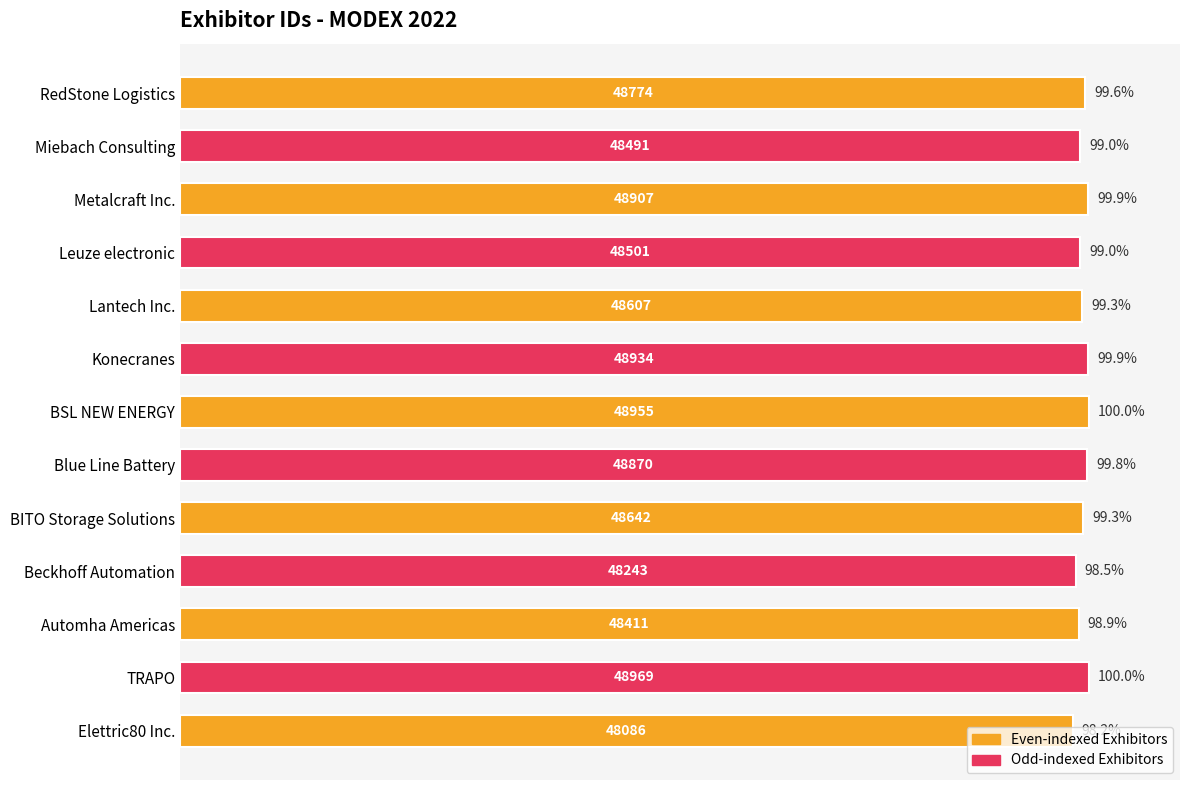

Approximately how many times larger is the value at Metalcraft Inc. compared to Beckhoff Automation?

1.0